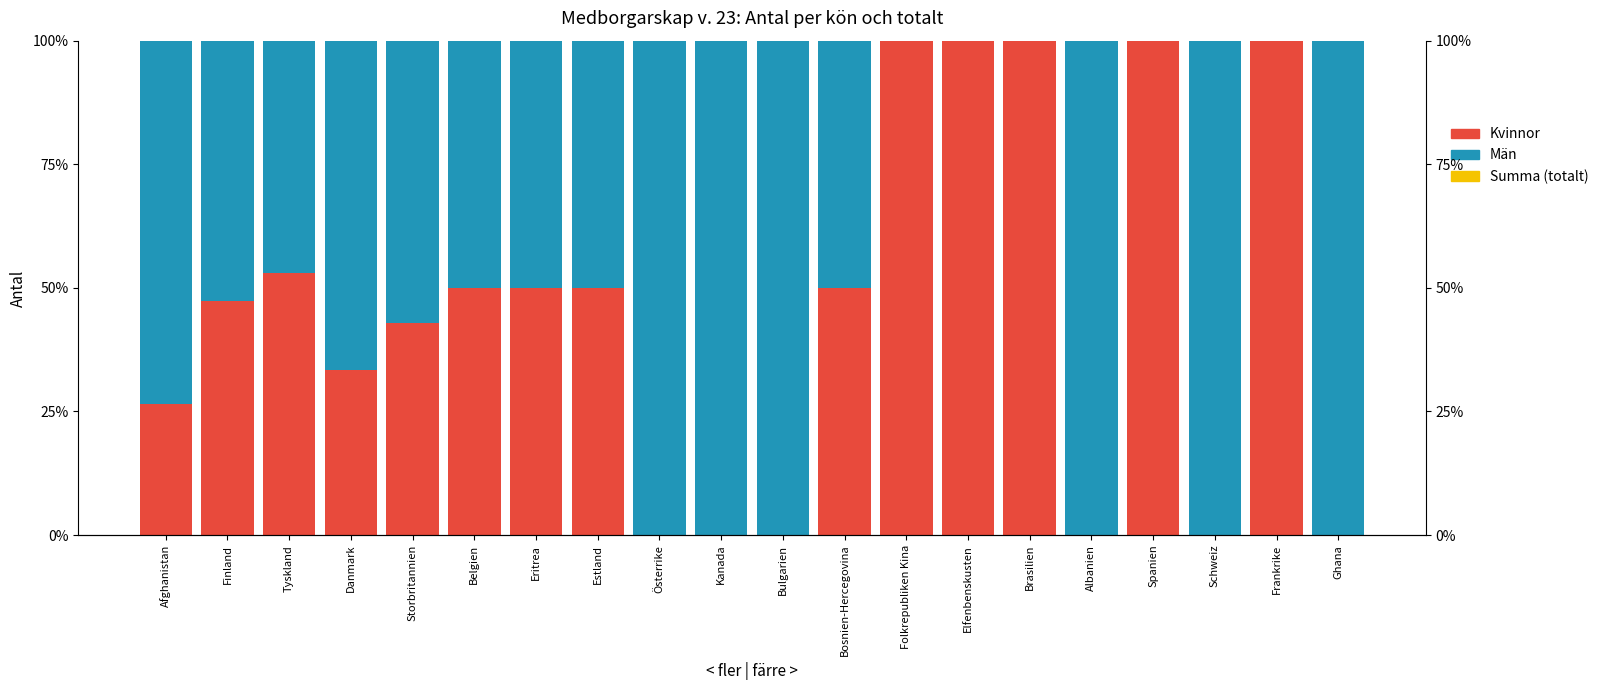

What is the difference between the second highest and minimum values in the Män series?

100.0